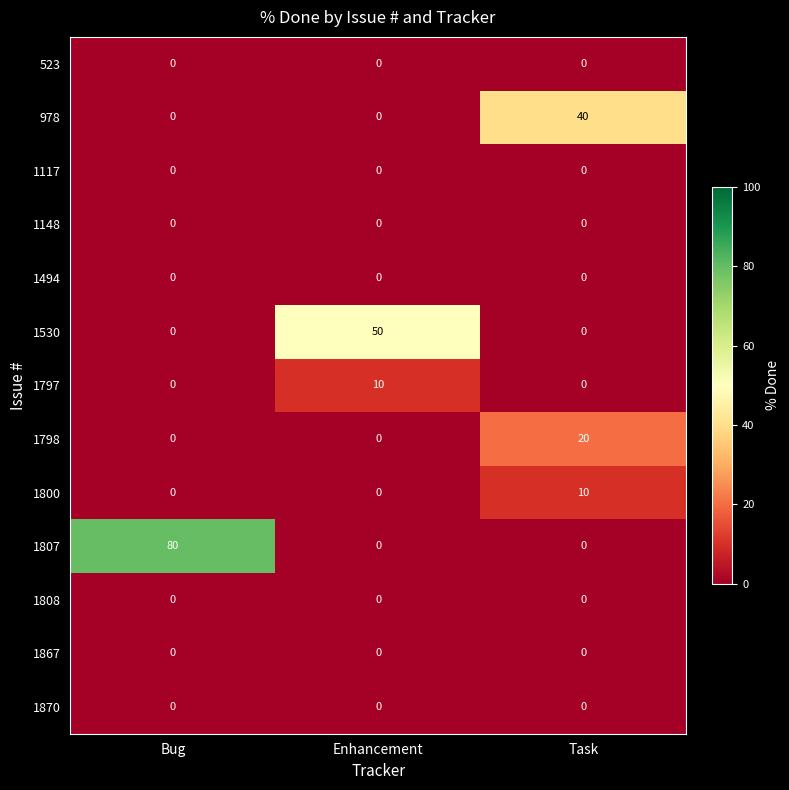

Count the number of categories in the chart.

3